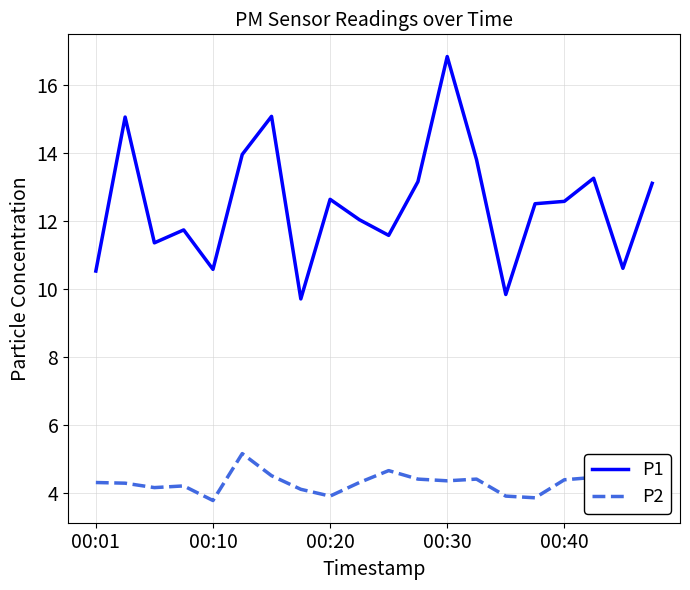

Which series has the largest total across all categories?

P1